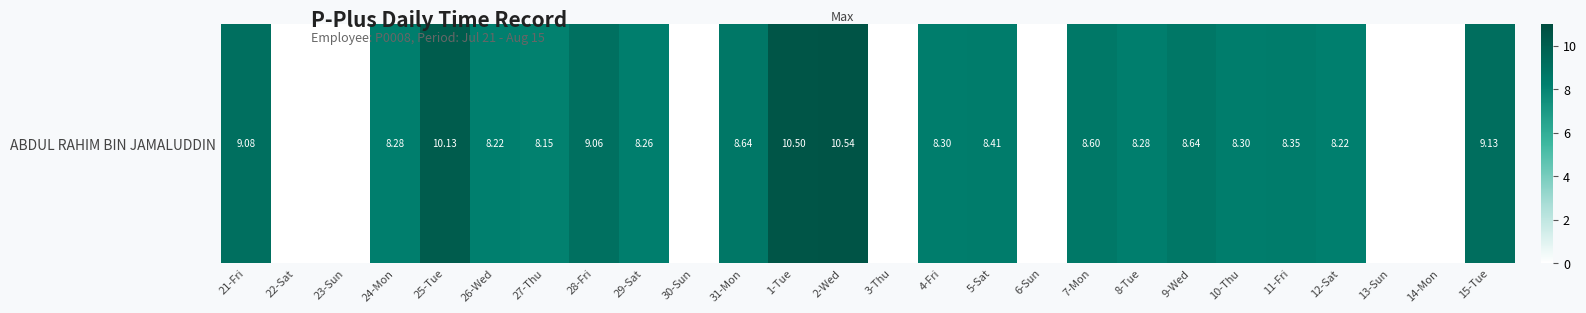

What is the average value?

6.4